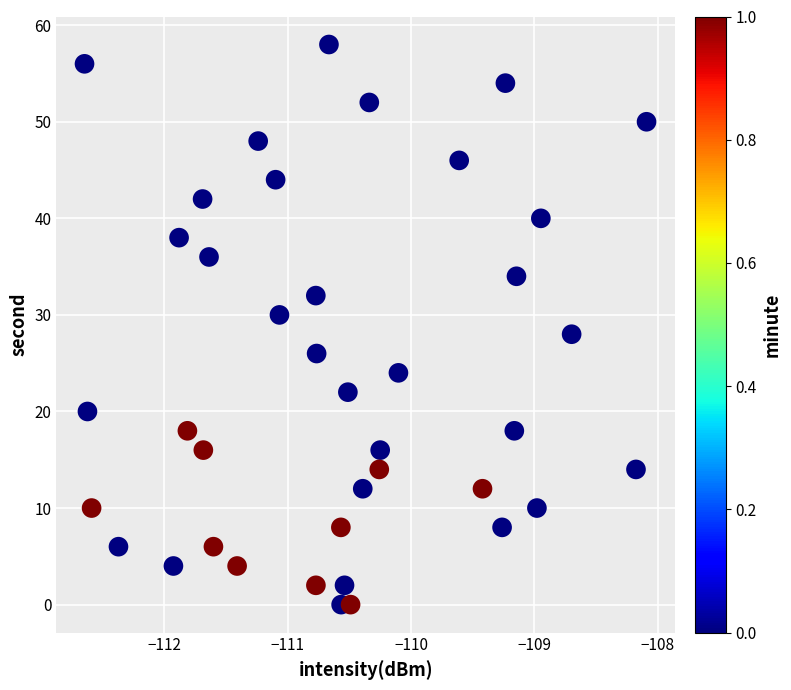

What is the range of Y values (max minus min)?

58